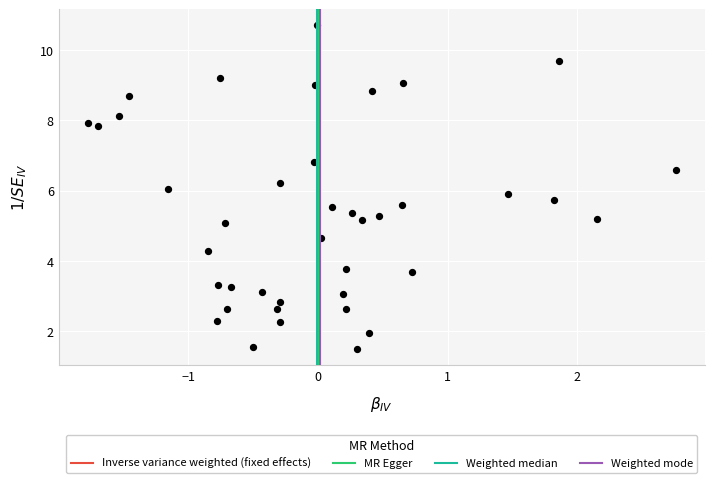

What is the range of X values (max minus min)?

4.5